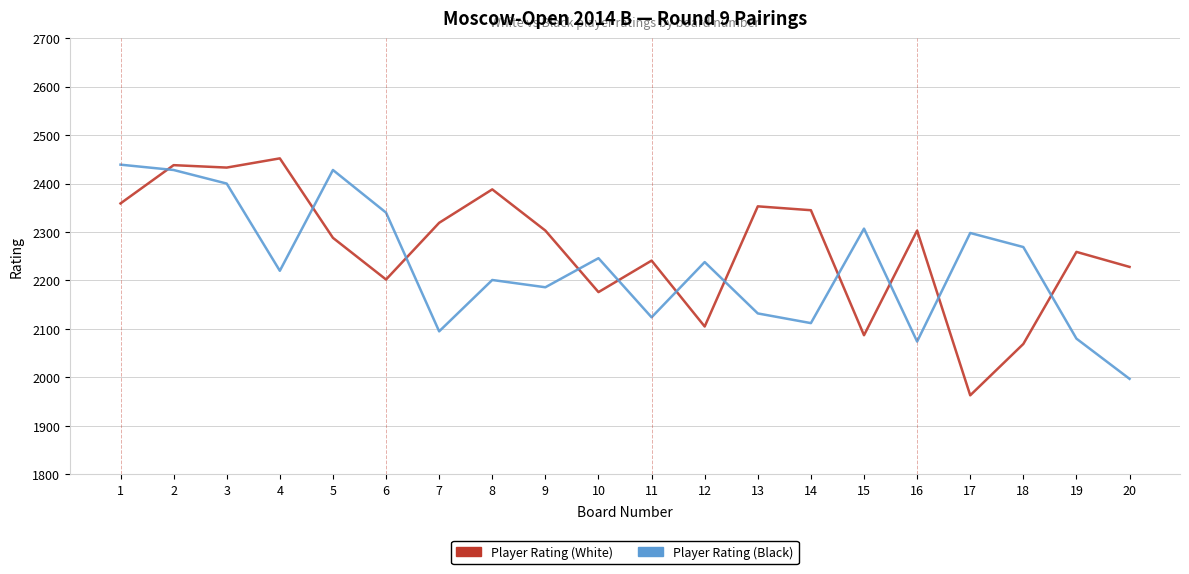

What is the difference between the highest and lowest values at 8?

187